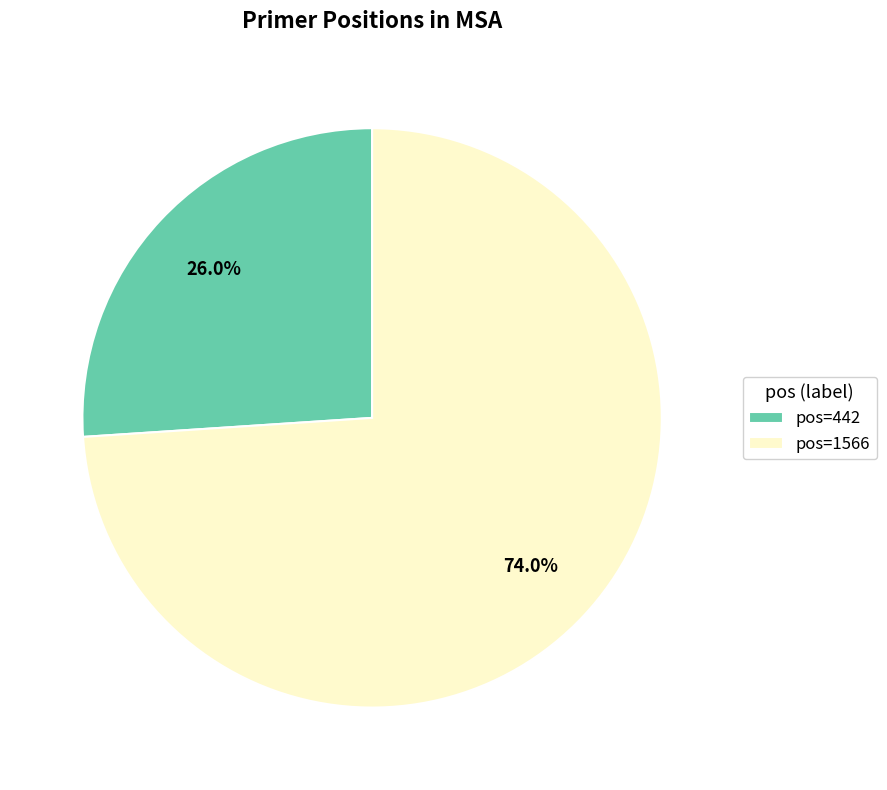

Rank the categories by value from highest to lowest.

pos=1566, pos=442